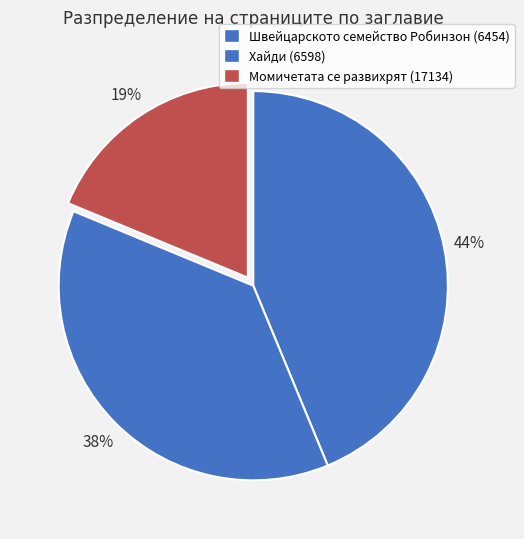

Does any single category account for the majority?

No